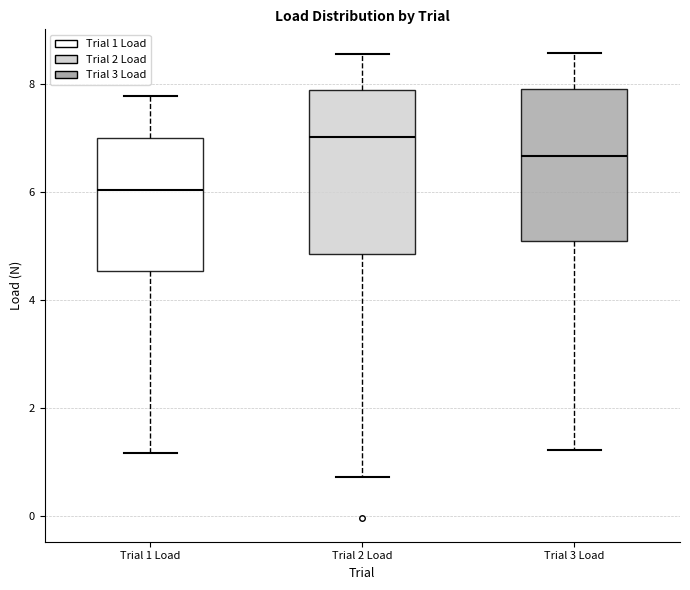

Where is the upper edge of the box for Trial 1 Load on the y-axis? The values are not printed on the chart, so give them approximately, as read against the axis.

7.0